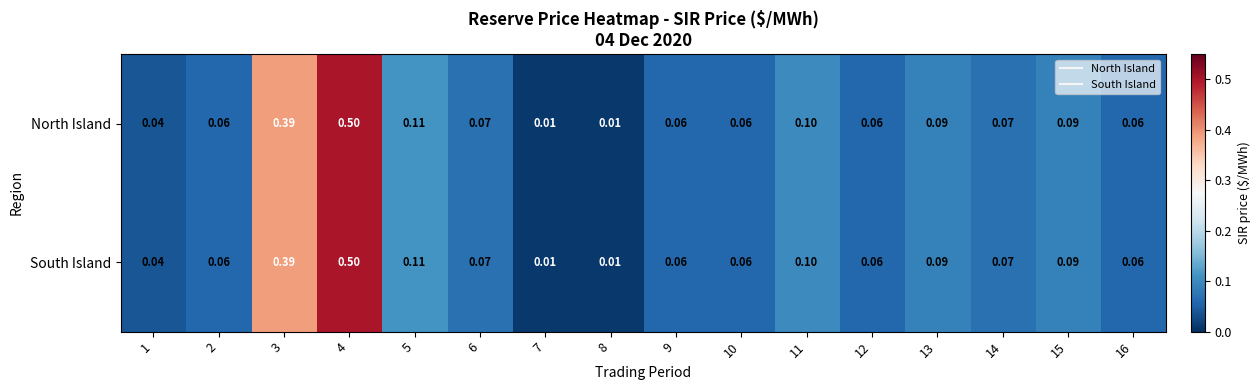

How many data points does each series have?

16